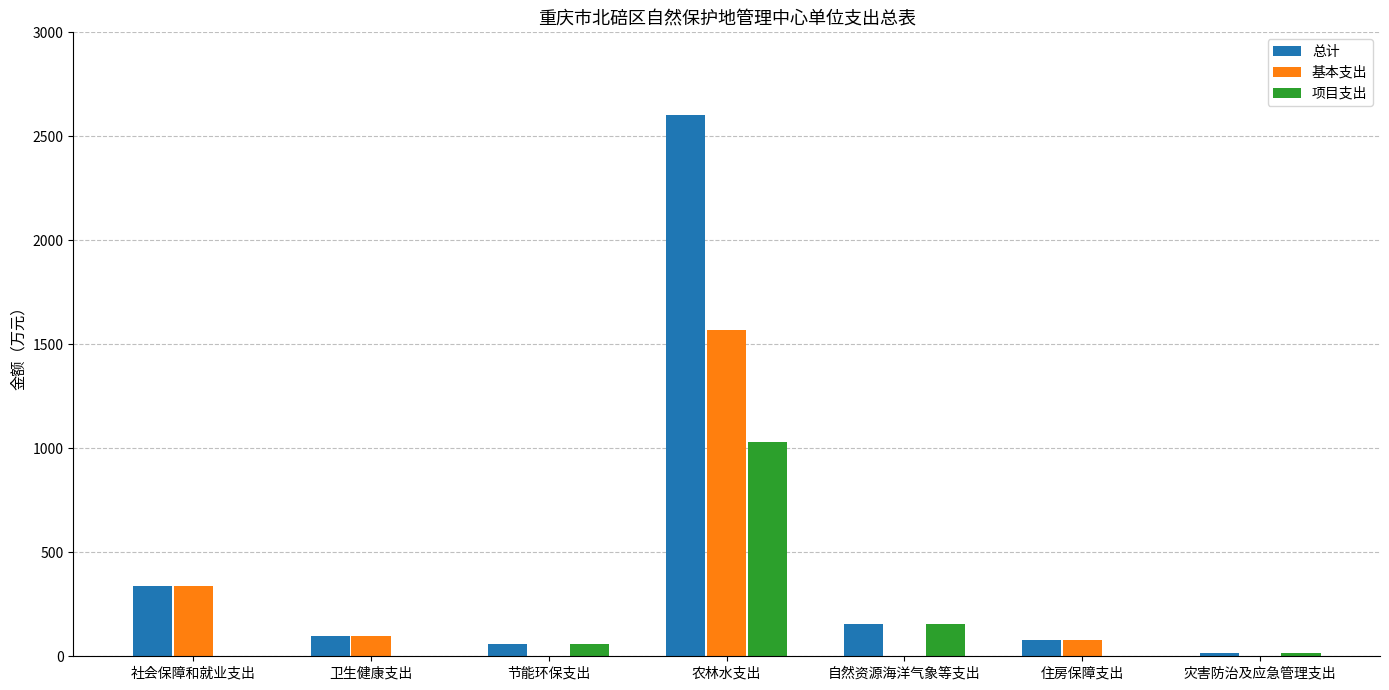

Between 社会保障和就业支出 and 灾害防治及应急管理支出, which series saw the biggest shift?

基本支出